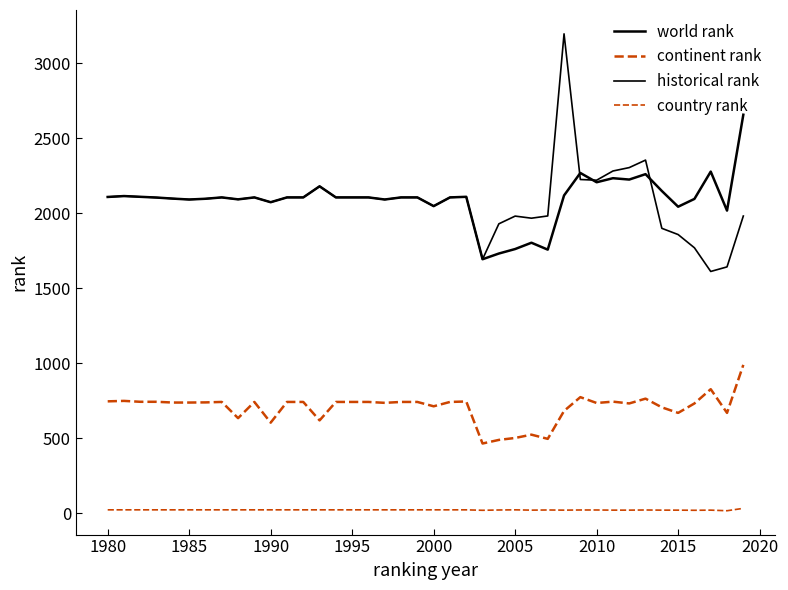

Does the chart display data point markers on the line(s)?

No